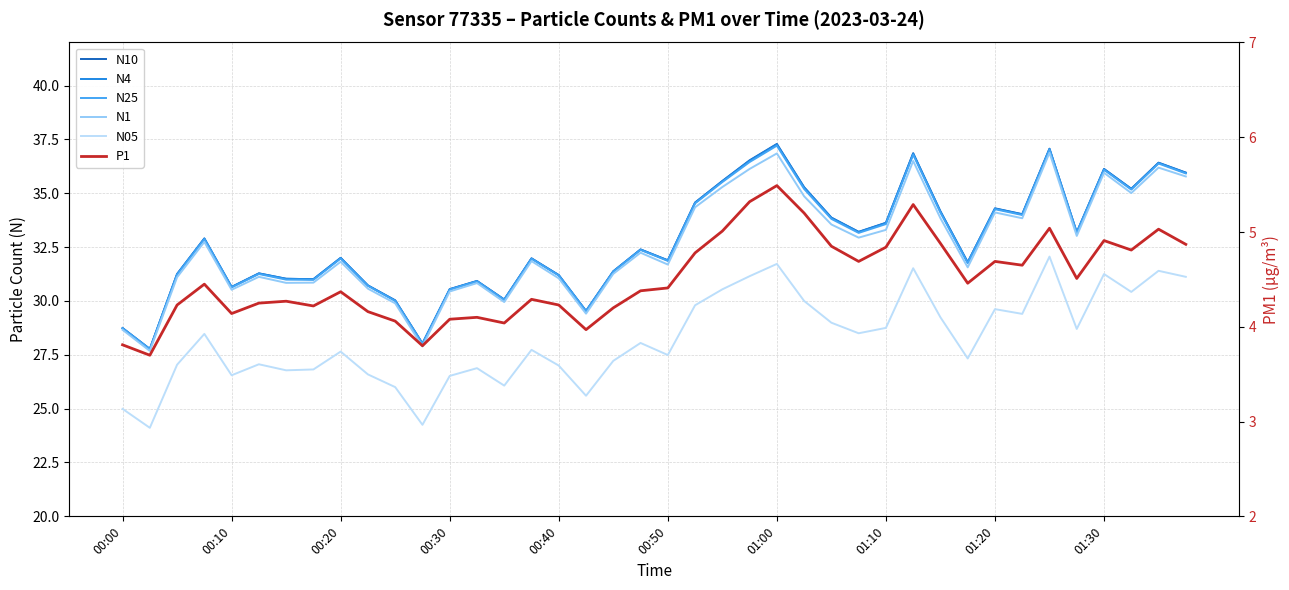

Between 00:40 and 00:50, which series saw the biggest shift?

N10